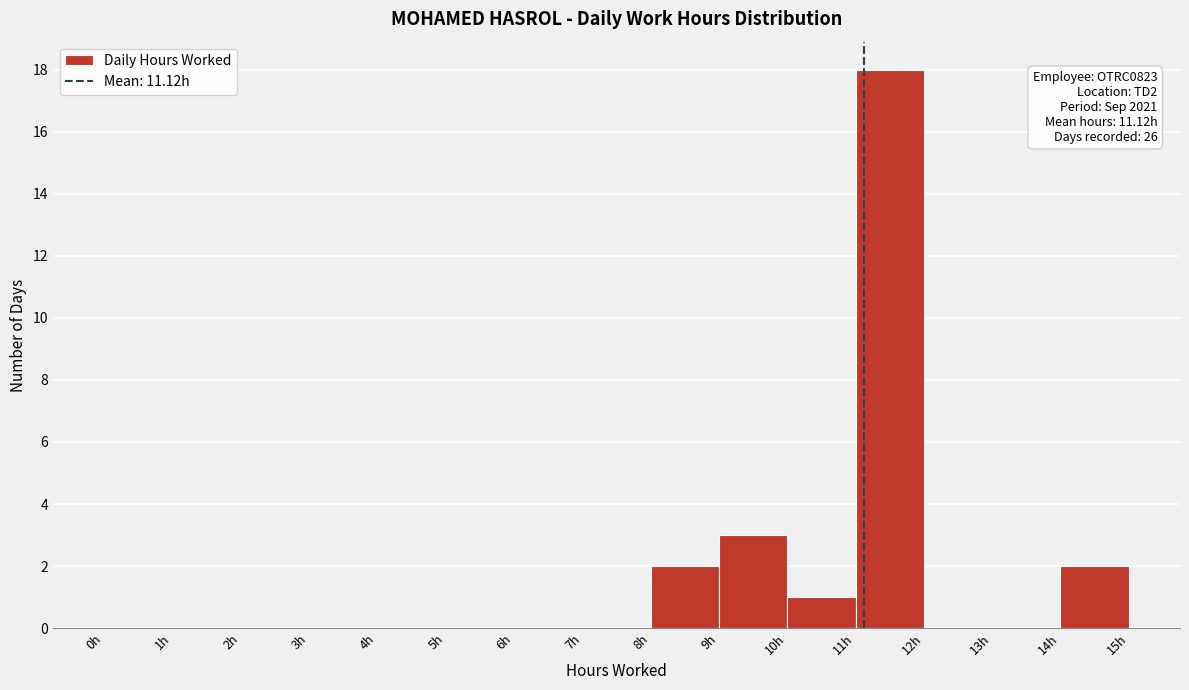

Which range on the x-axis has the tallest bar?

11 to 12